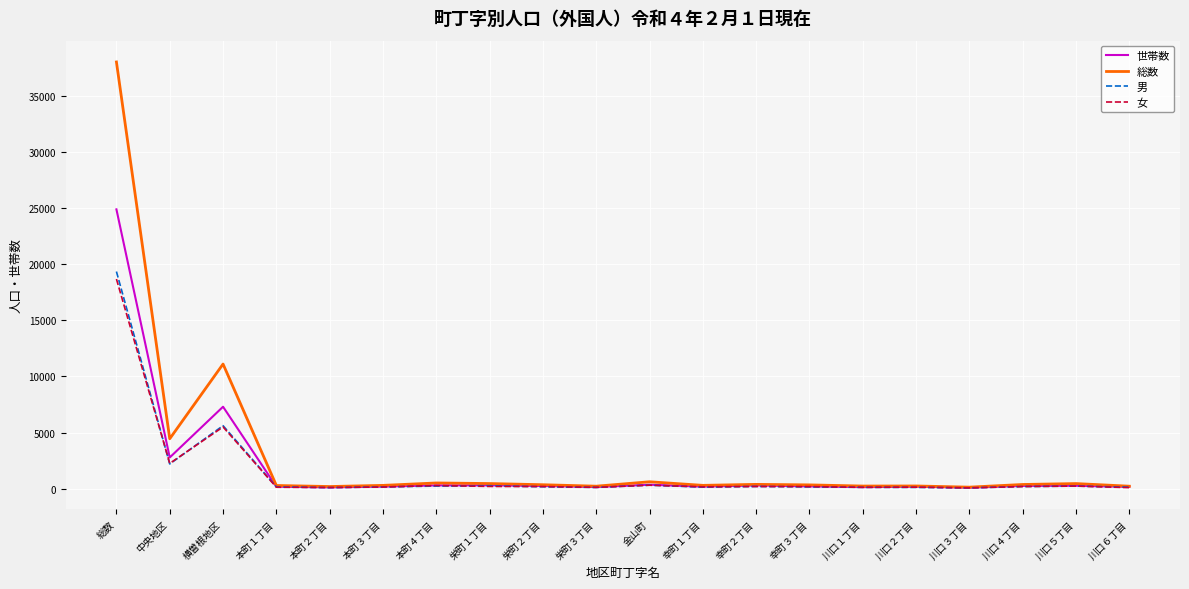

Is it true that 世帯数 equals 286 at 本町４丁目?

True